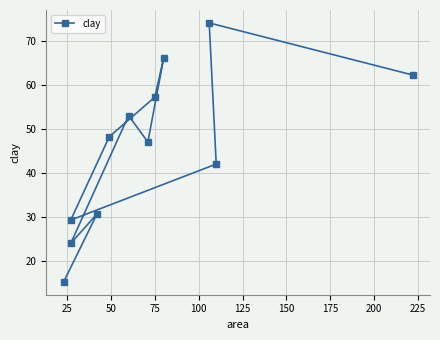

The chart shows a value of 6.1 at 0. True or false?

False